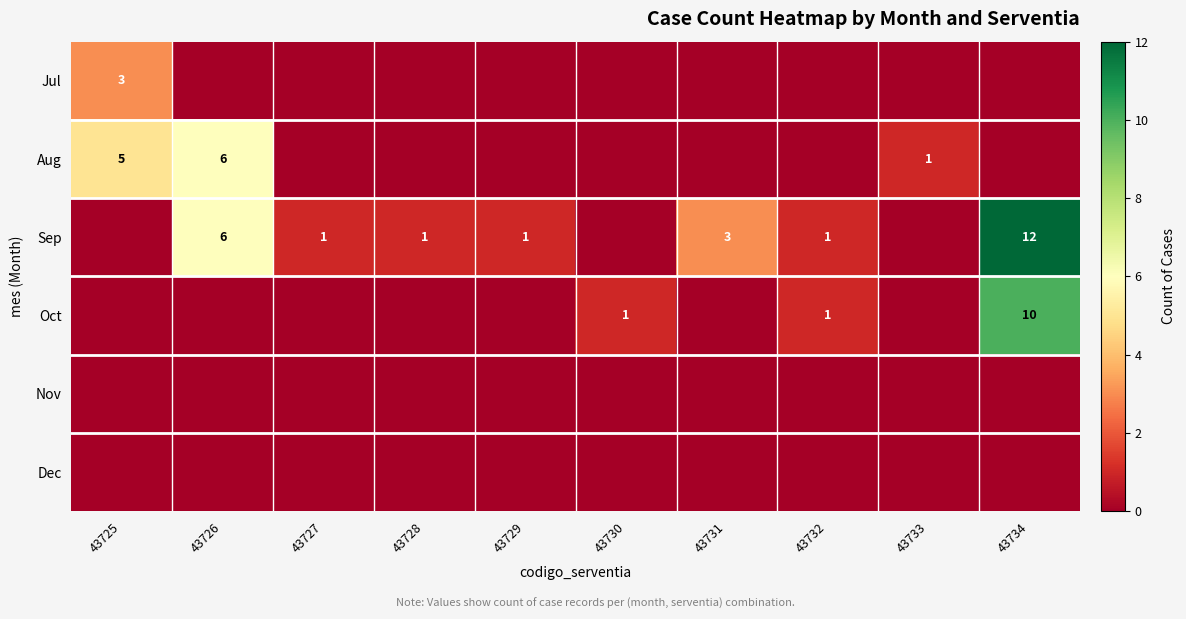

The Aug series shows 1 at 43733. True or false?

True